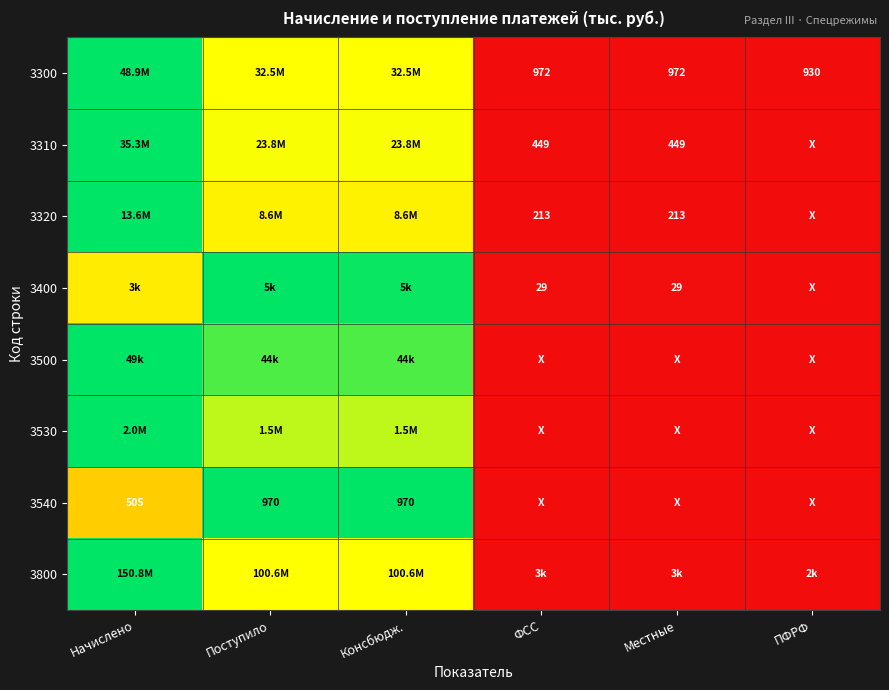

Which category has the lowest value across all series?

ПФРФ